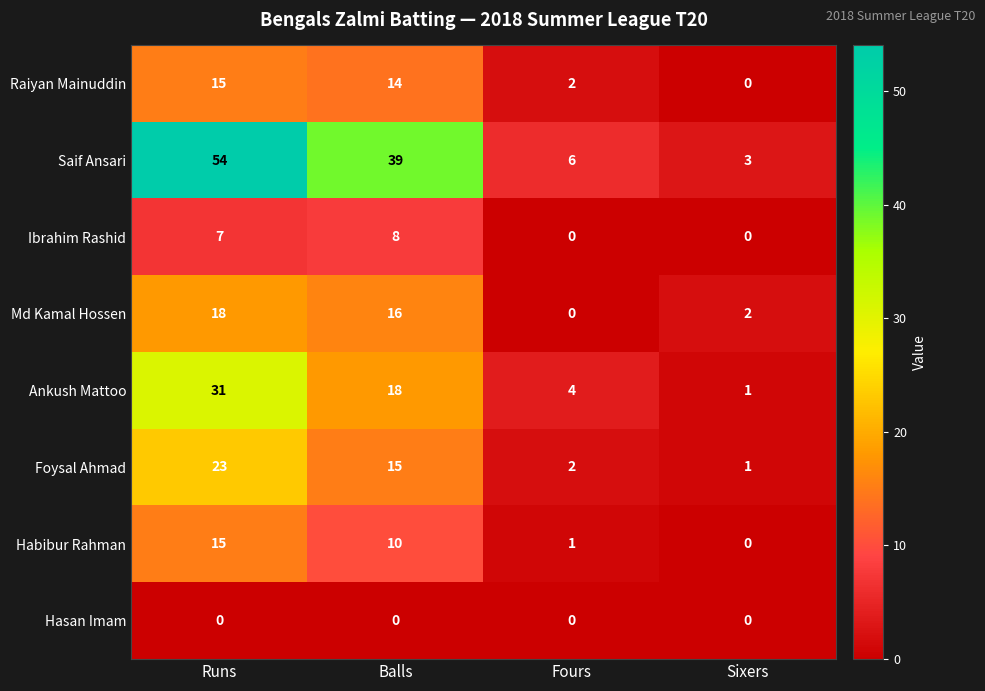

The Foysal Ahmad series shows 1 at Sixers. True or false?

True